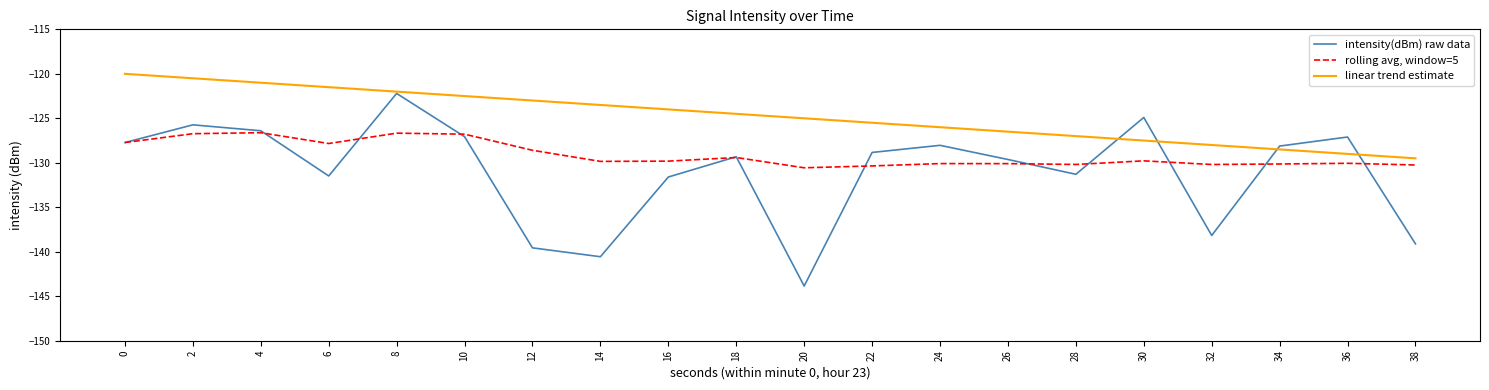

What is the lowest value of the rolling avg, window=5 series?

-130.6